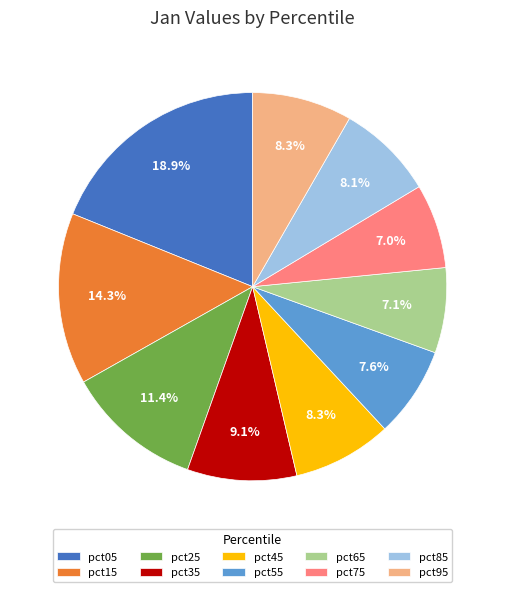

Is it true that pct15 is 14% of the pie?

True